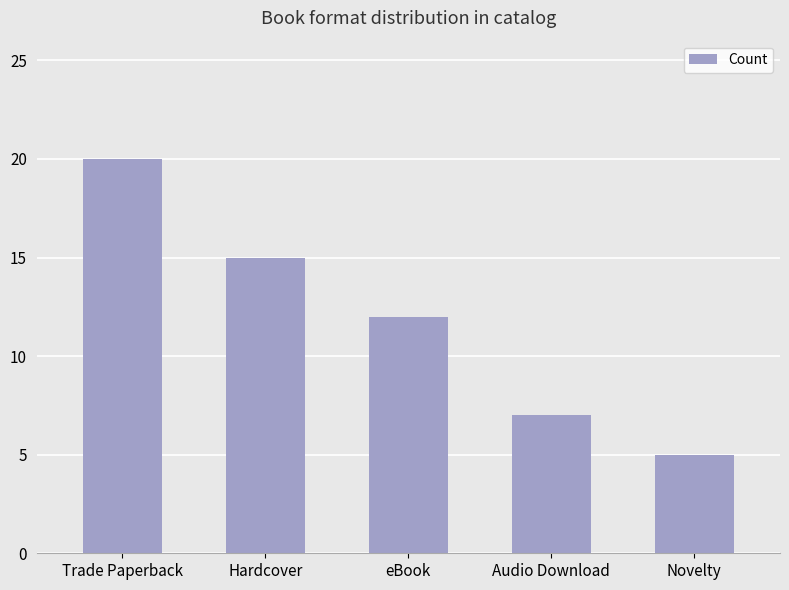

Rank the categories by value from highest to lowest.

Trade Paperback, Hardcover, eBook, Audio Download, Novelty